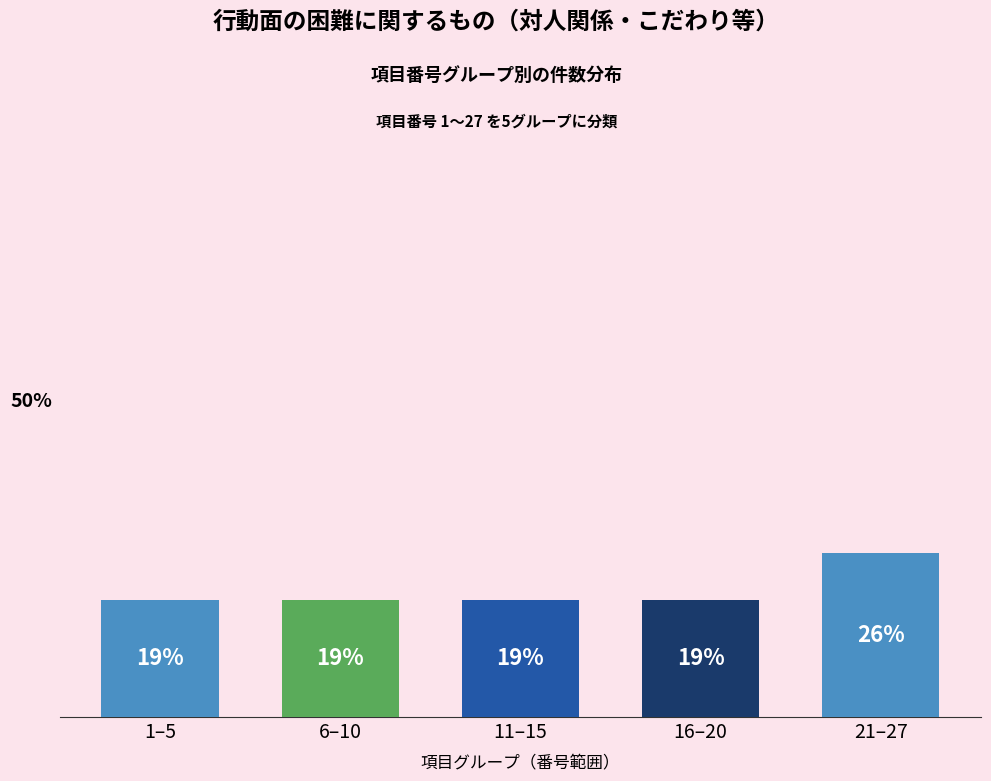

Are the bars horizontal?

No